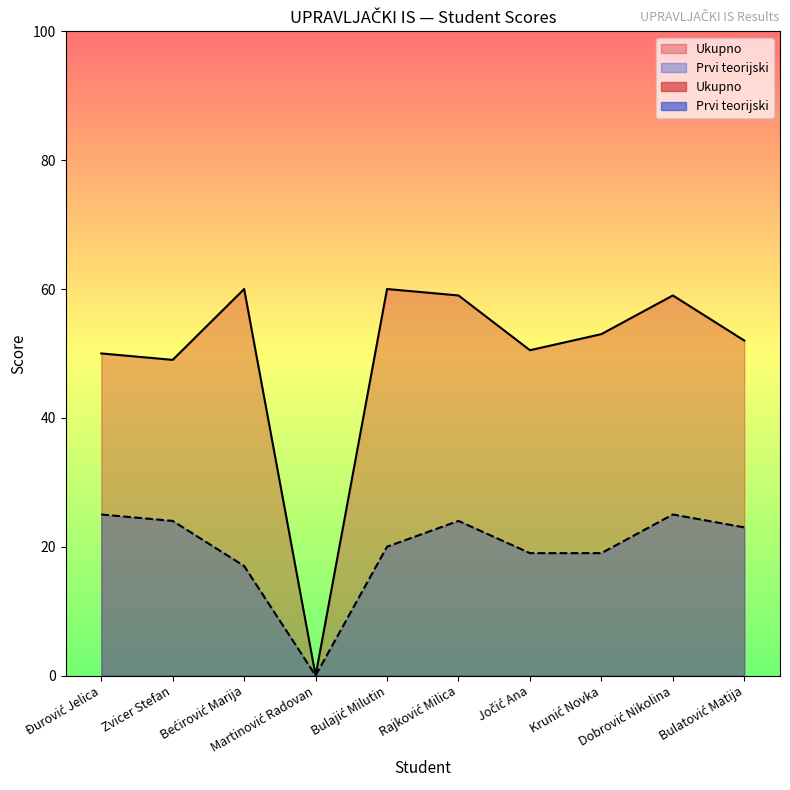

Reading left to right, extract all data points from this chart.

Ukupno: Đurović Jelica=50.0	Zvicer Stefan=49.0	Bećirović Marija=60.0	Martinović Radovan=0.0	Bulajić Milutin=60.0	Rajković Milica=59.0	Jočić Ana=50.5	Krunić Novka=53.0	Dobrović Nikolina=59.0	Bulatović Matija=52.0
Prvi teorijski: Đurović Jelica=25.0	Zvicer Stefan=24.0	Bećirović Marija=17.0	Martinović Radovan=0.0	Bulajić Milutin=20.0	Rajković Milica=24.0	Jočić Ana=19.0	Krunić Novka=19.0	Dobrović Nikolina=25.0	Bulatović Matija=23.0